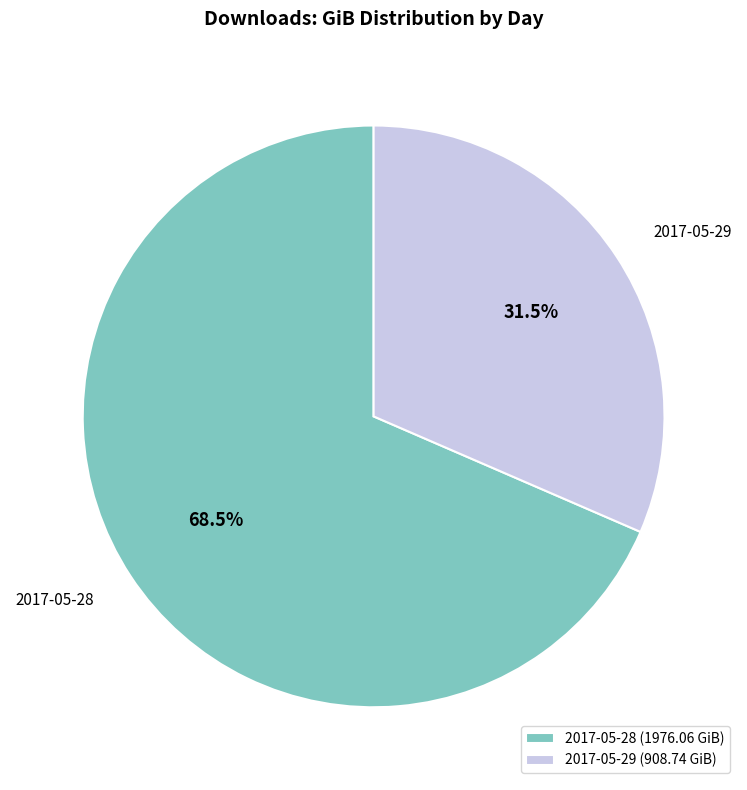

What is the smallest slice in the pie chart?

2017-05-29